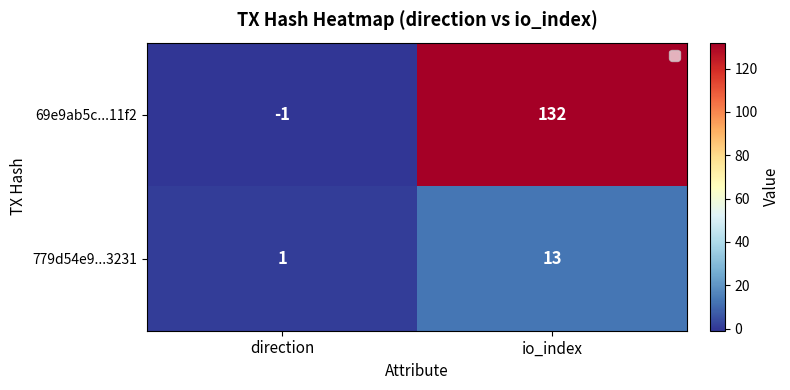

At which label does 69e9ab5c...11f2 reach its minimum?

direction